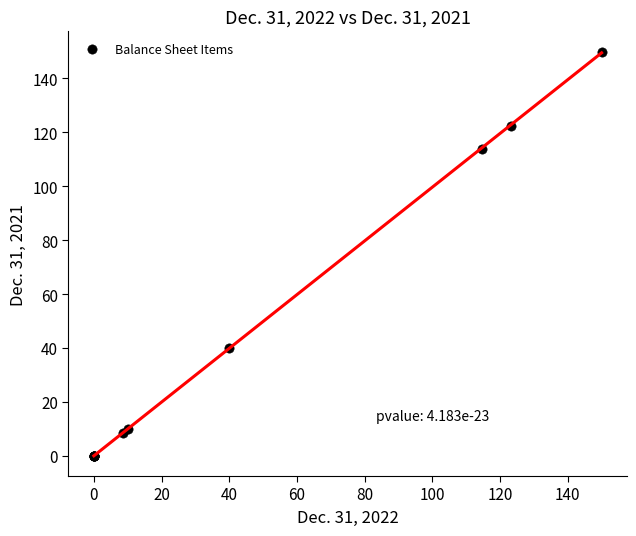

What Y value in the scatter plot is closest to 75?

40.0